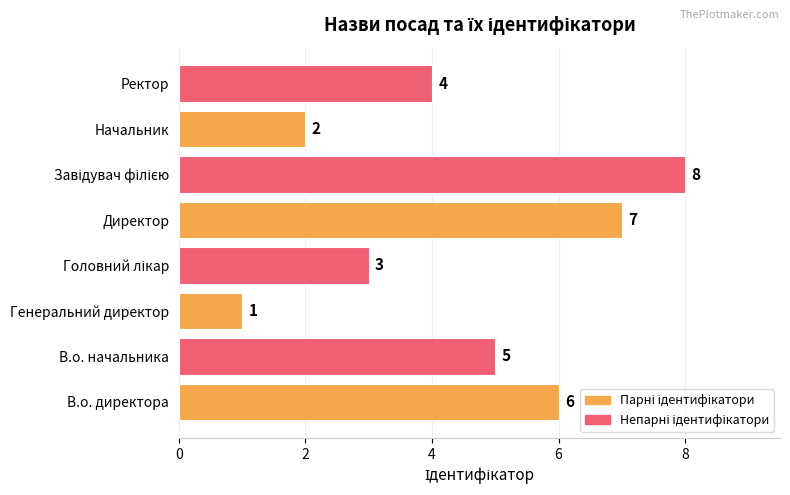

Does the chart contain stacked bars?

No